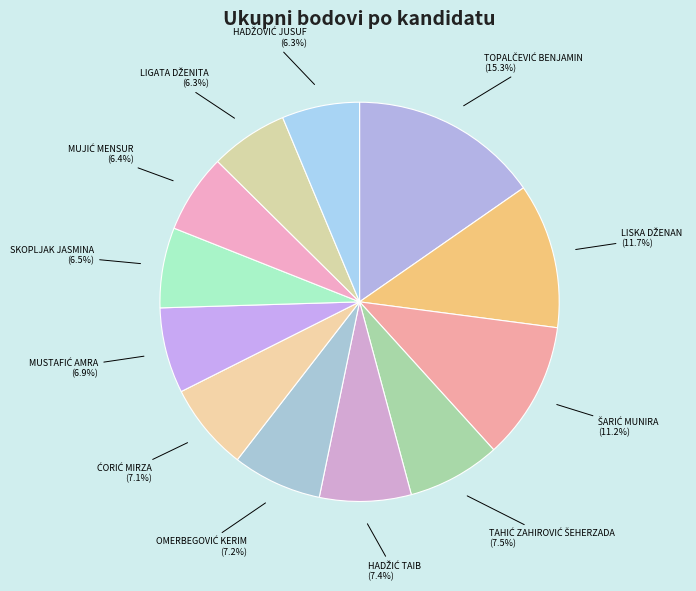

Is there a majority slice in this chart?

No